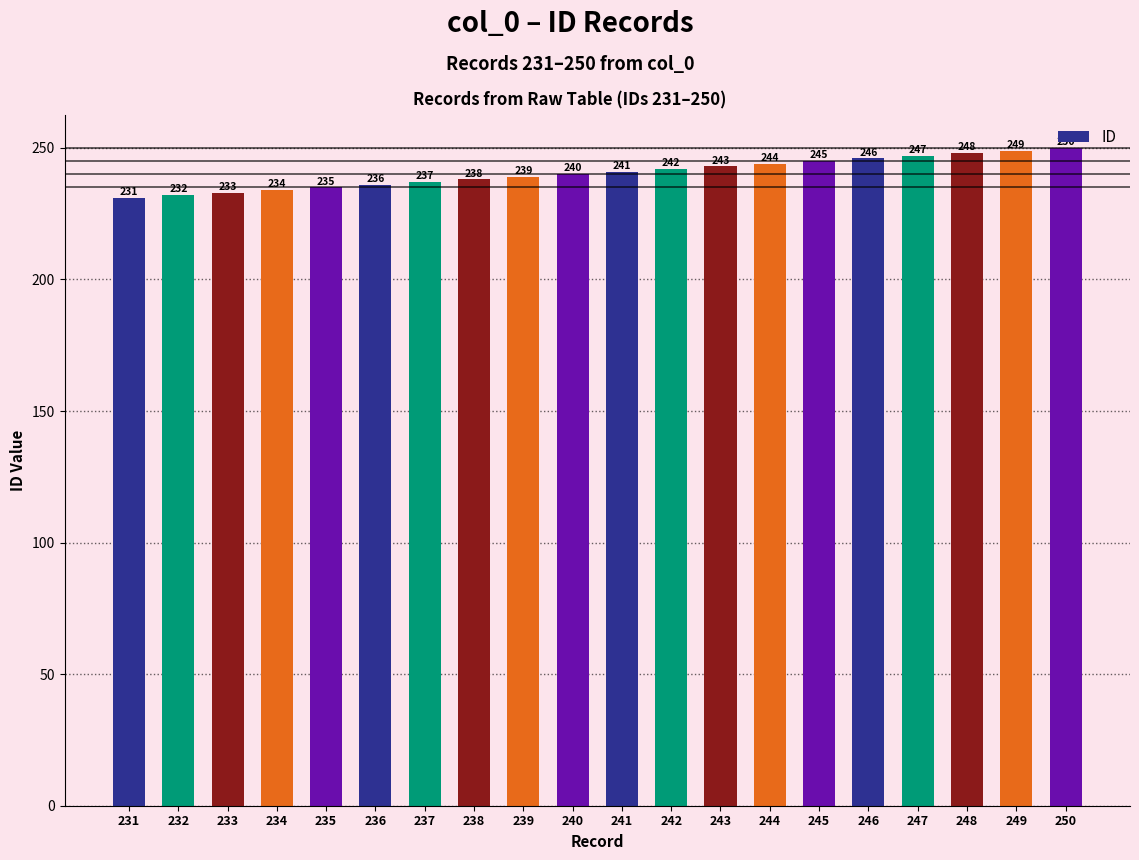

What is the sum of all values?

4810